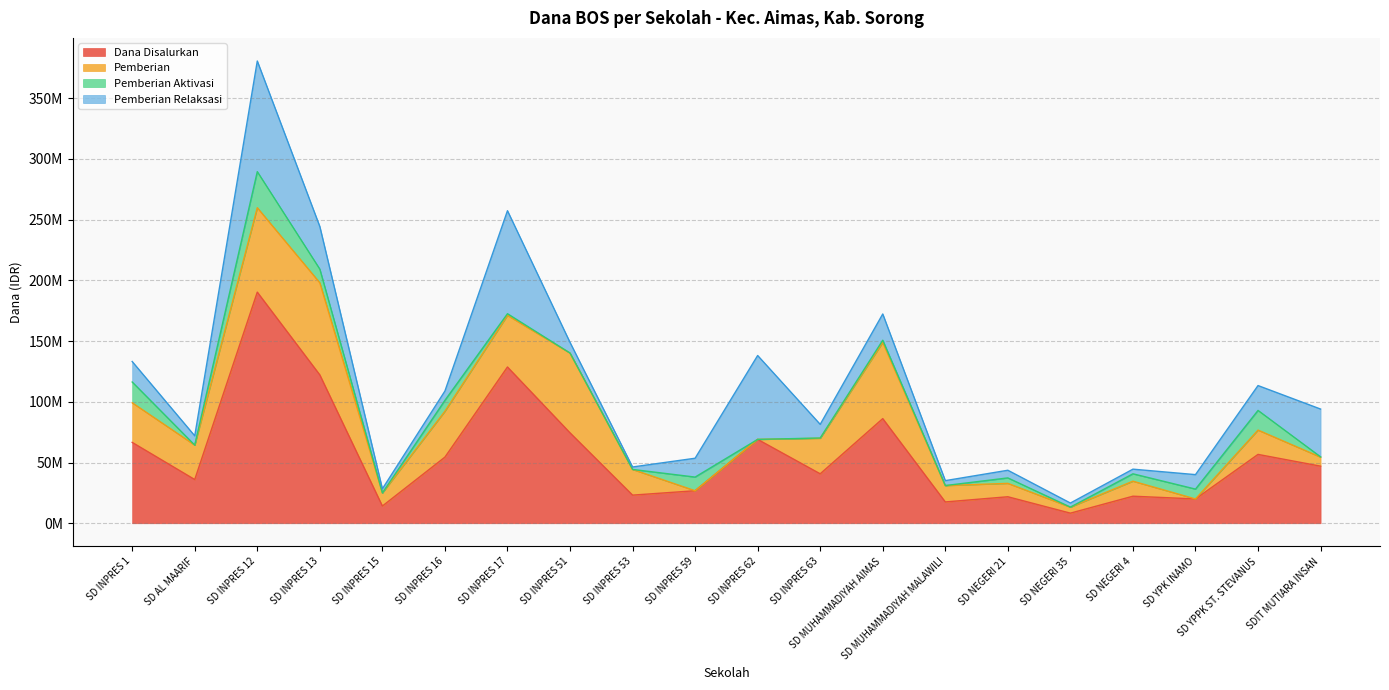

At which category does the chart reach its peak across all series?

SD INPRES 12